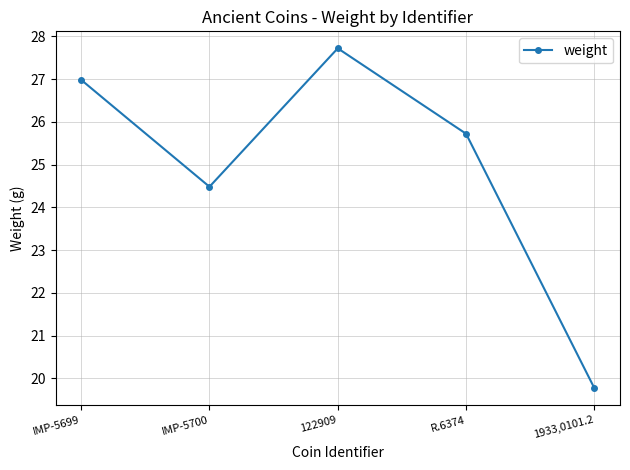

What is the greatest value displayed?

27.7